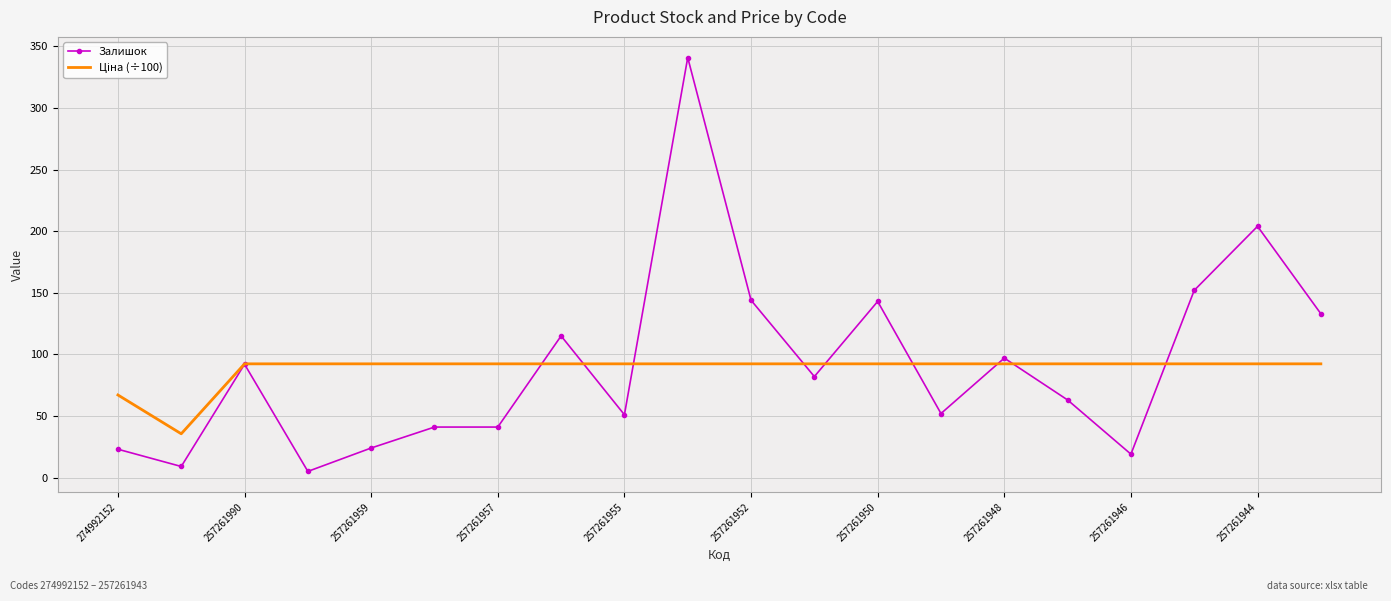

Which series has the widest spread of values?

Залишок